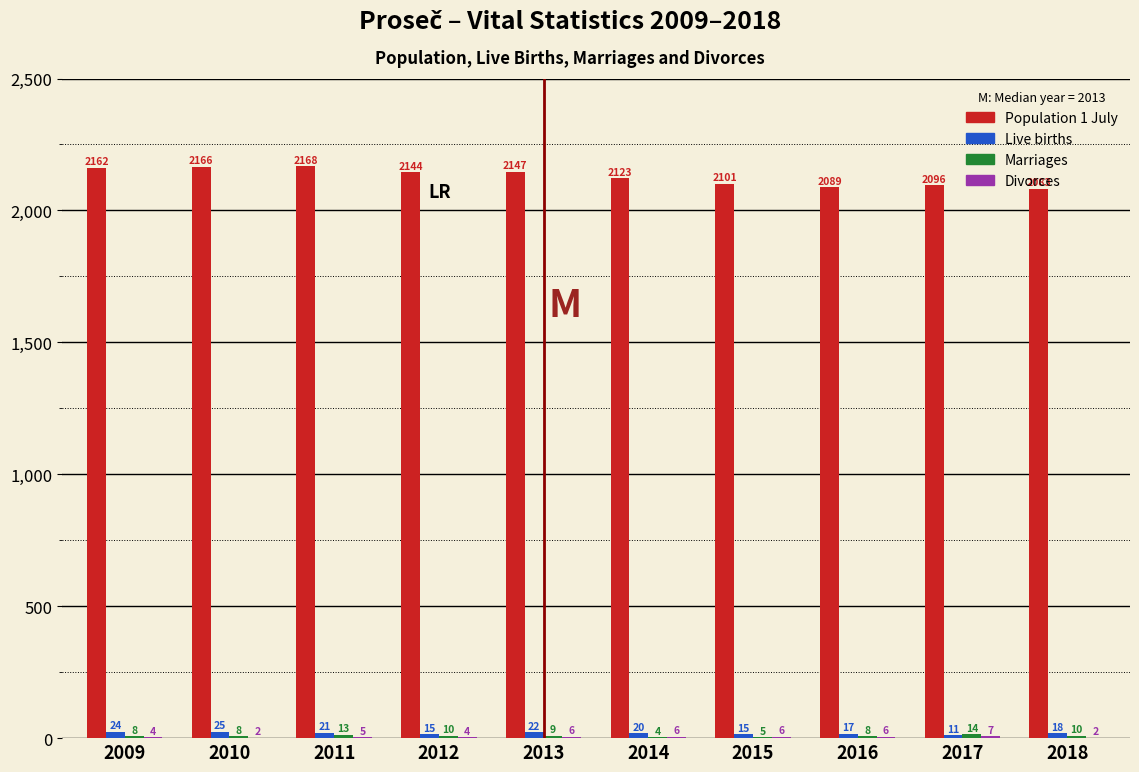

Where is Live births nearest to the value 18?

2018